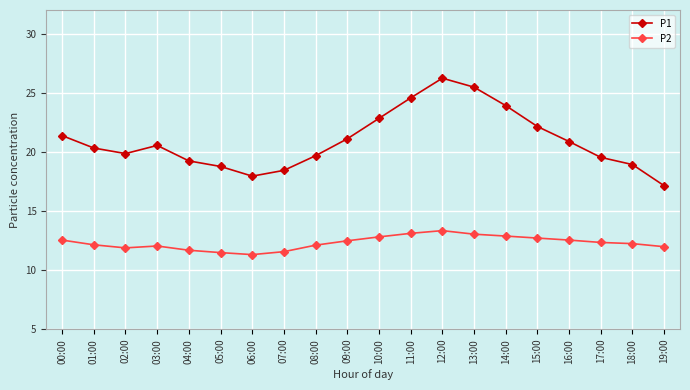

Is it true that P1 equals 38.9 at 14:00?

False